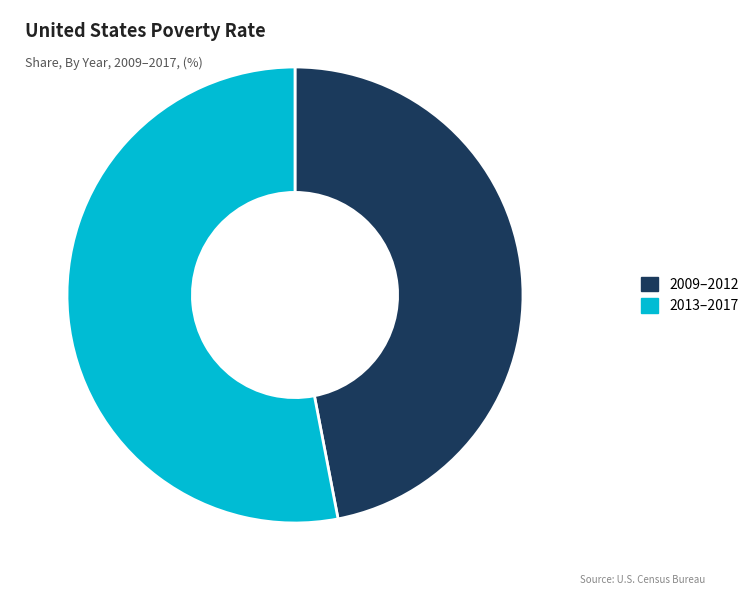

Is it true that 2009–2012 is 47% of the pie?

True